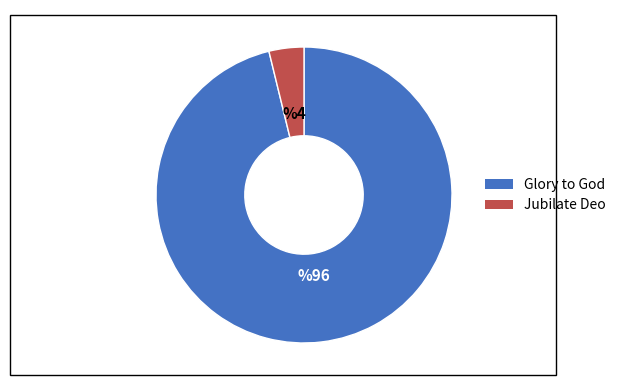

Which slice is the largest?

Glory to God